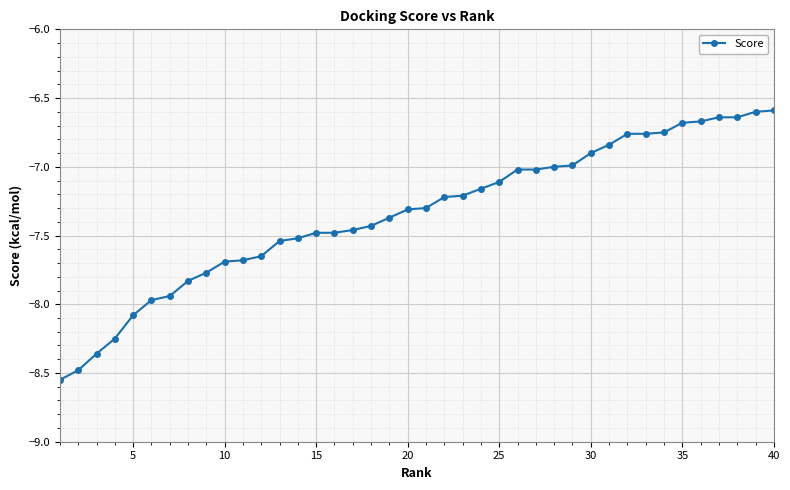

What is the sum of all values?

-293.7